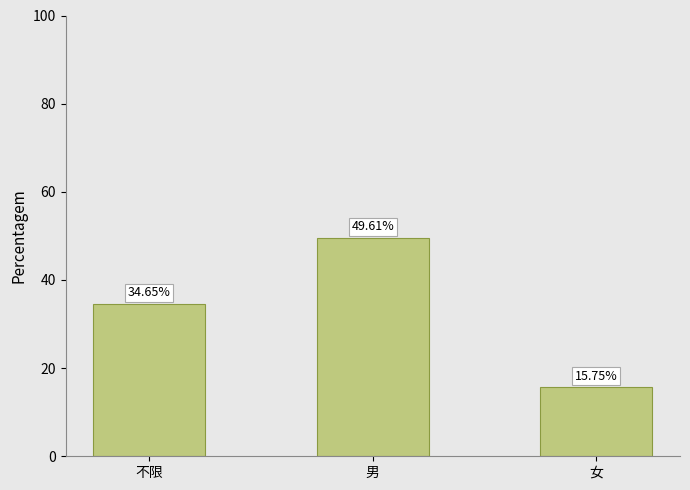

What is the difference between the maximum and minimum values?

33.9